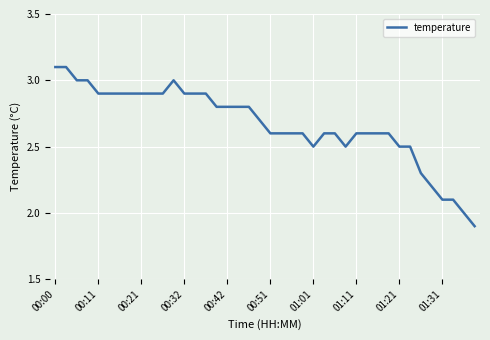

What is the minimum value shown in the chart?

1.9